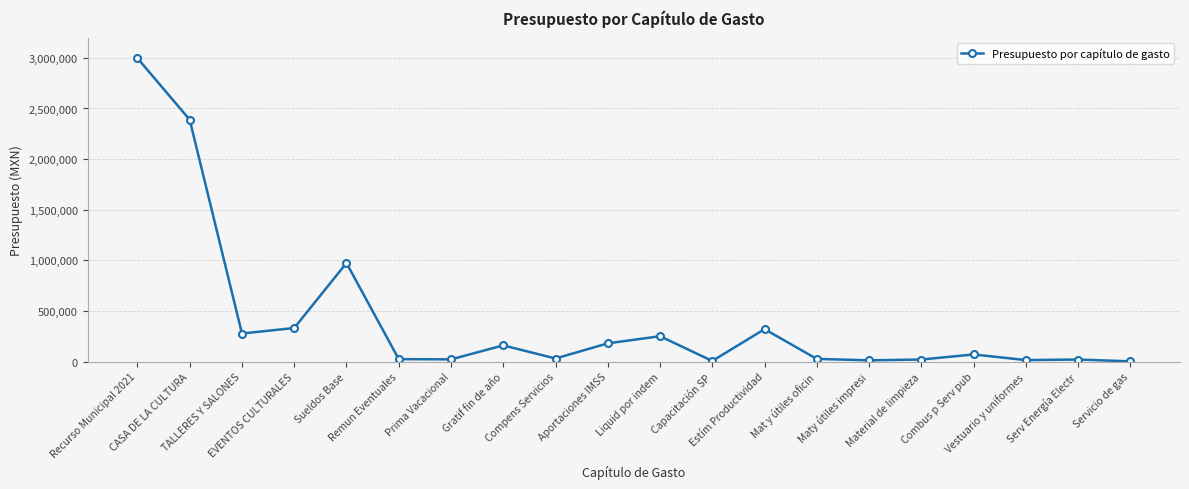

How many lines are shown in the chart?

1